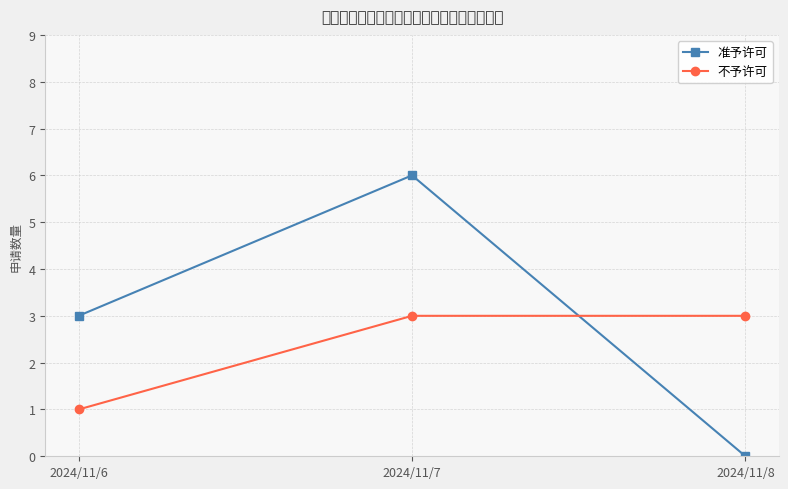

Where is 不予许可 nearest to the value 2?

2024/11/6